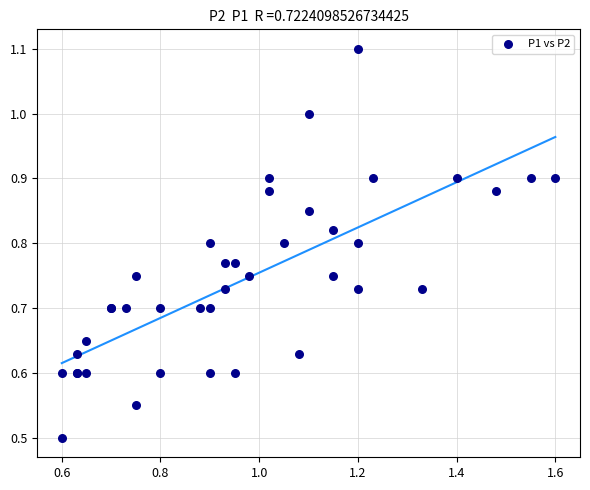

What Y value in the scatter plot is closest to 0?

0.5